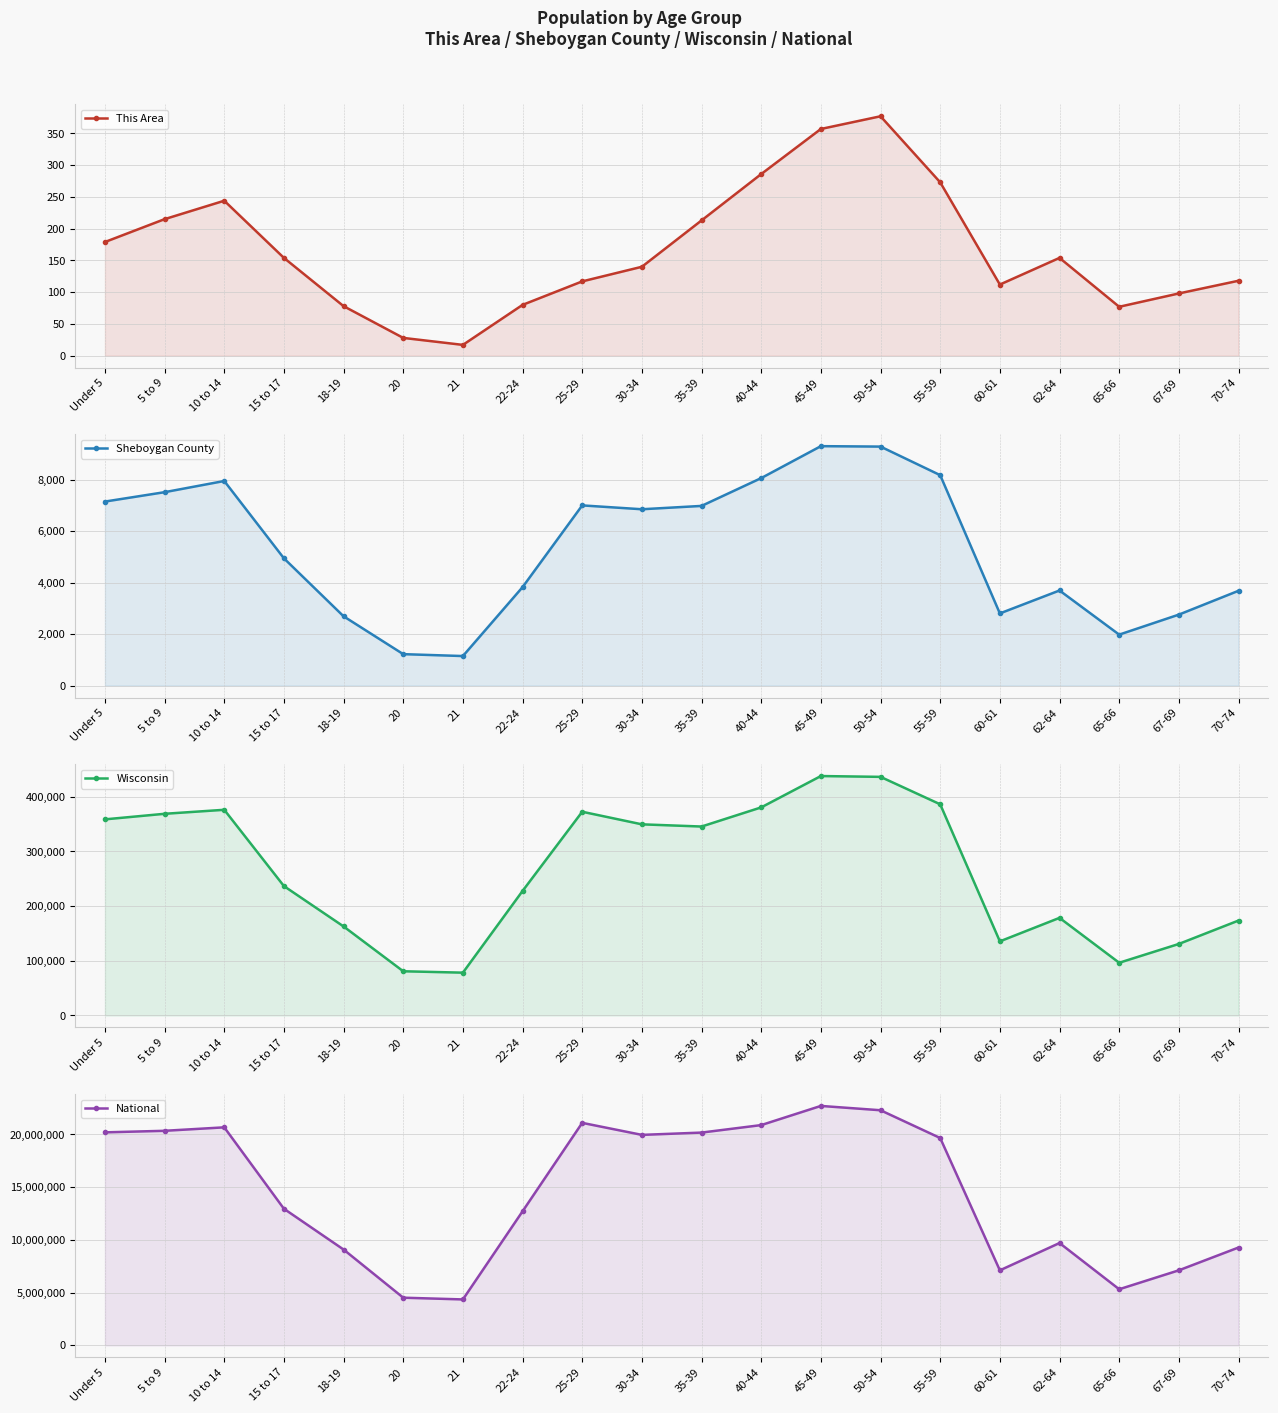

Is the value of Sheboygan County at 21 greater than the value of National at 25-29?

No